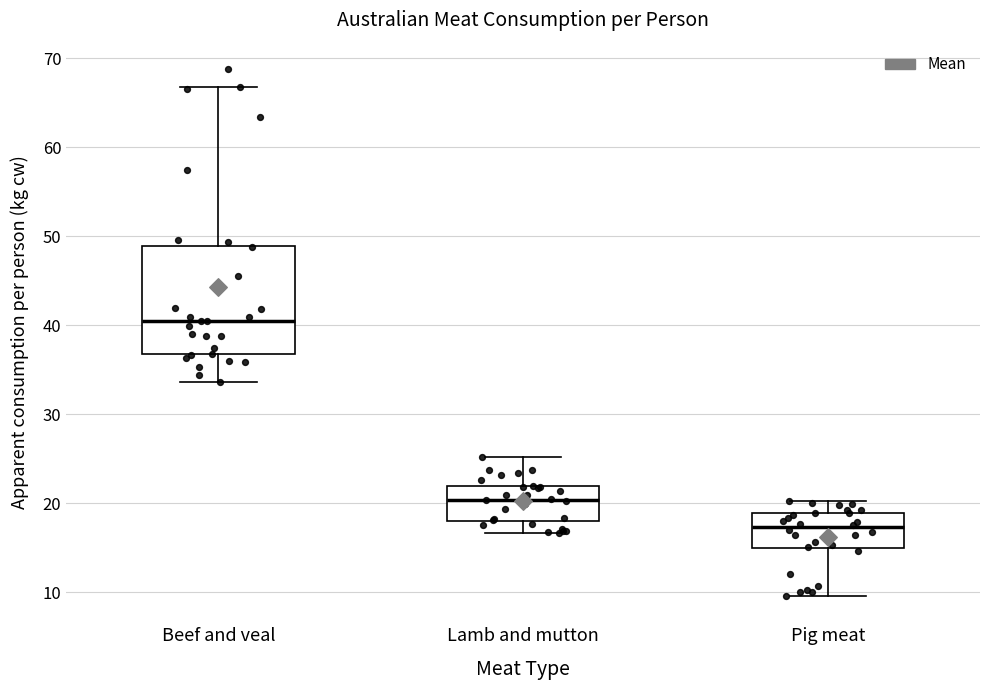

Comparing the boxes themselves (not the whiskers), which one is the tallest?

Beef and veal